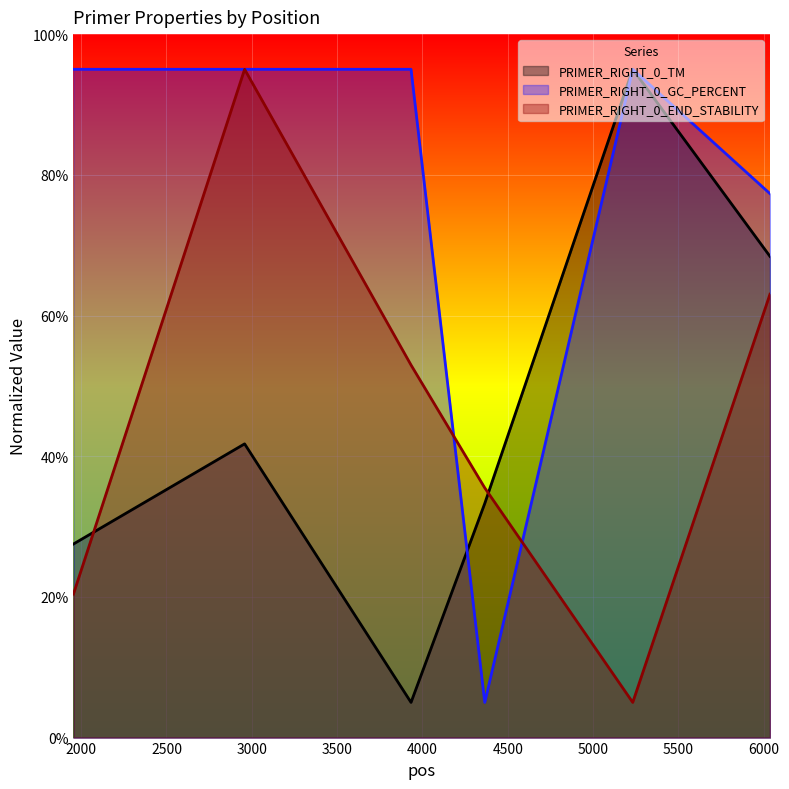

How many intersections are there between PRIMER_RIGHT_0_END_STABILITY and PRIMER_RIGHT_0_TM?

2